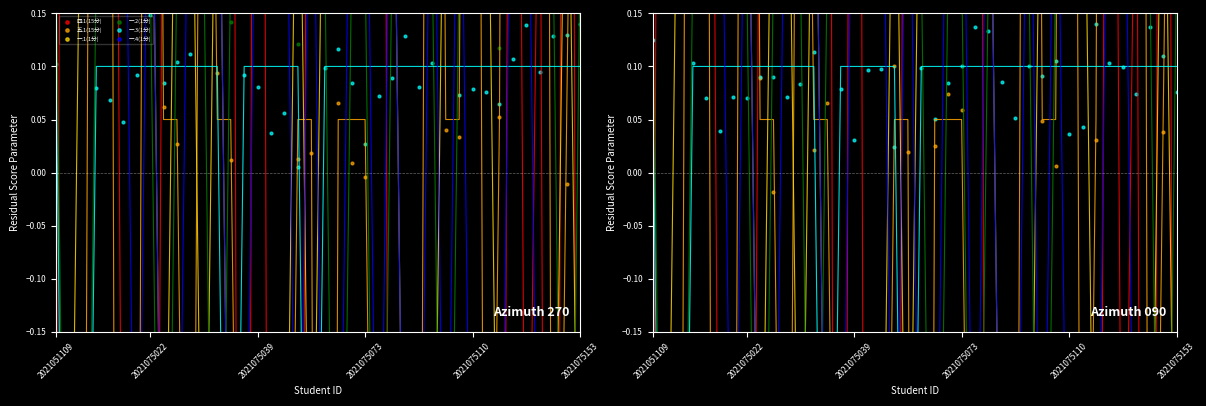

What is the total value across all series at 21?

0.6